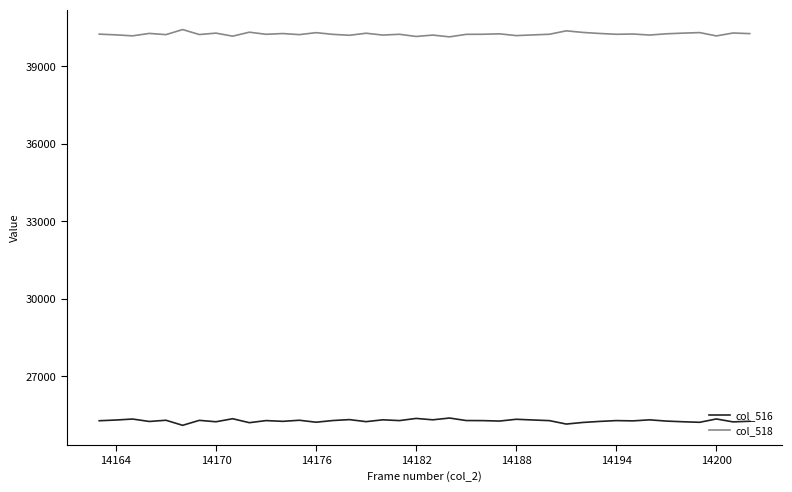

Rank the series by their average value, from lowest to highest.

col_516, col_518